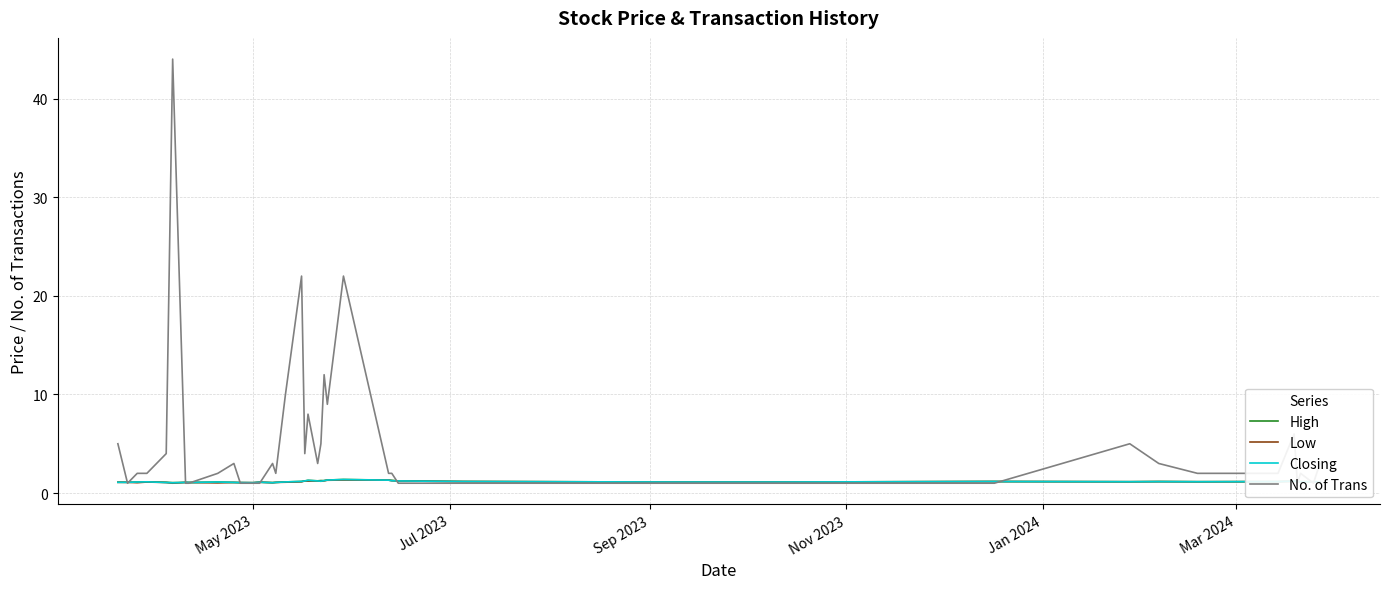

The value of Closing at 25 is 2.0. True or false?

False